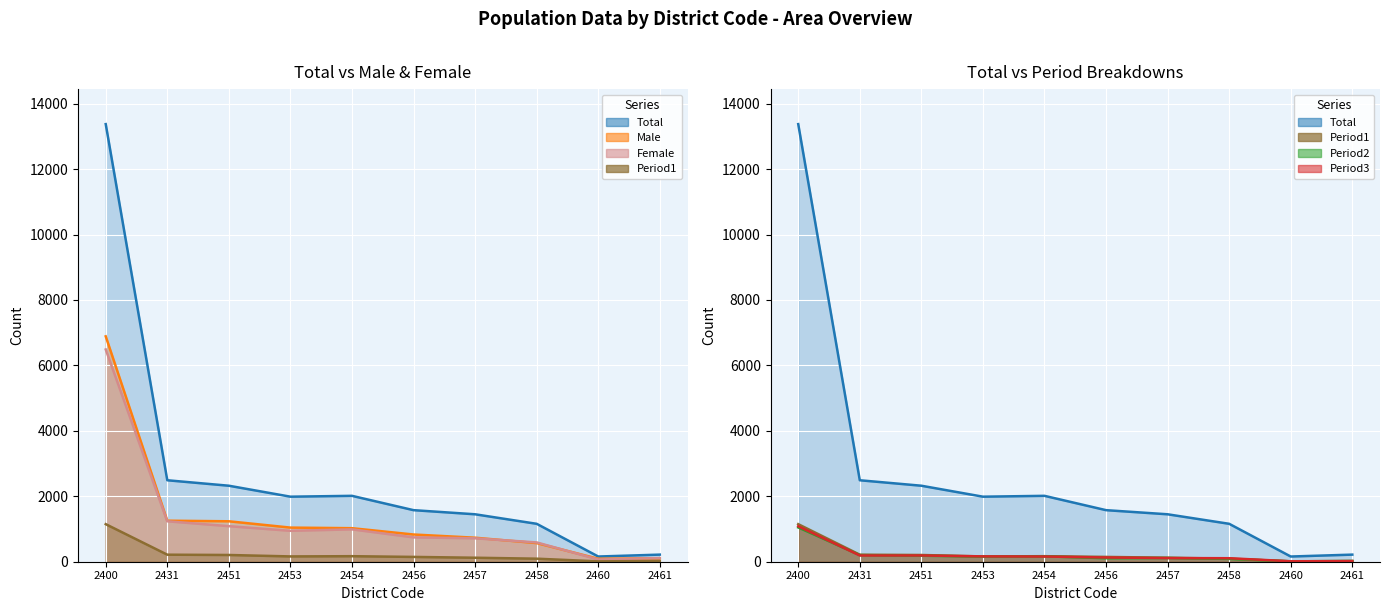

What is the difference between the second highest and second lowest values in the Total series?

2273